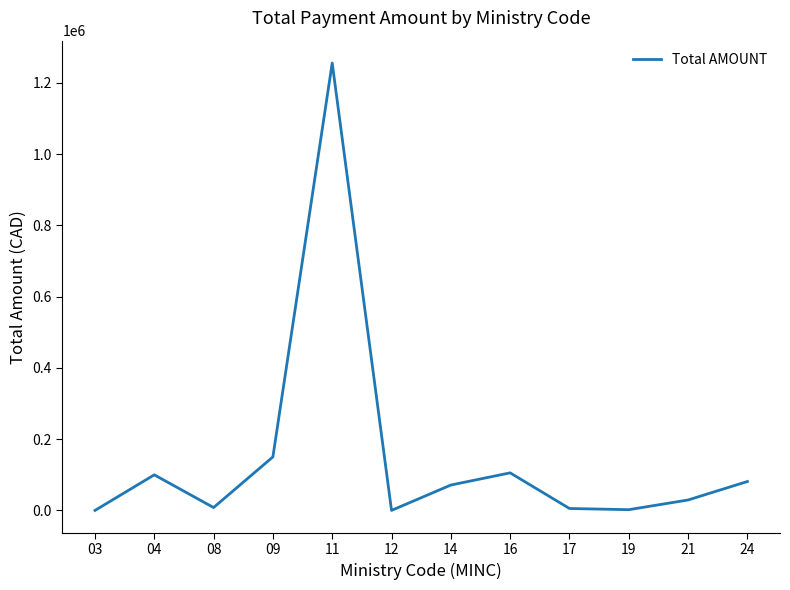

What is the maximum value shown in the chart?

1255184